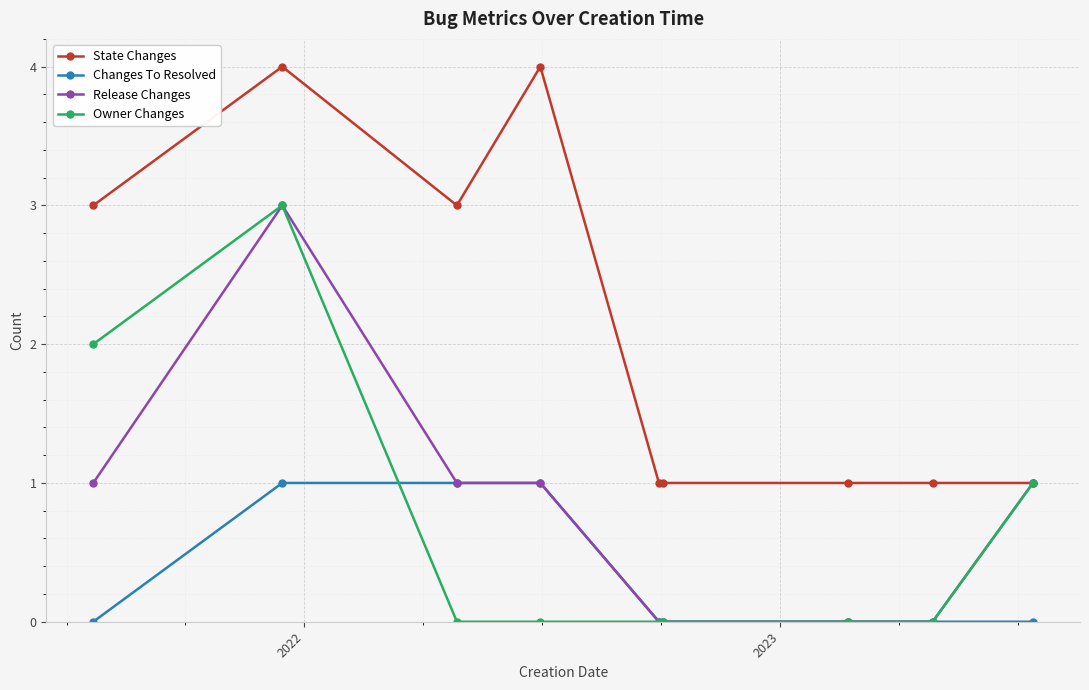

What is the maximum value shown in the chart?

4